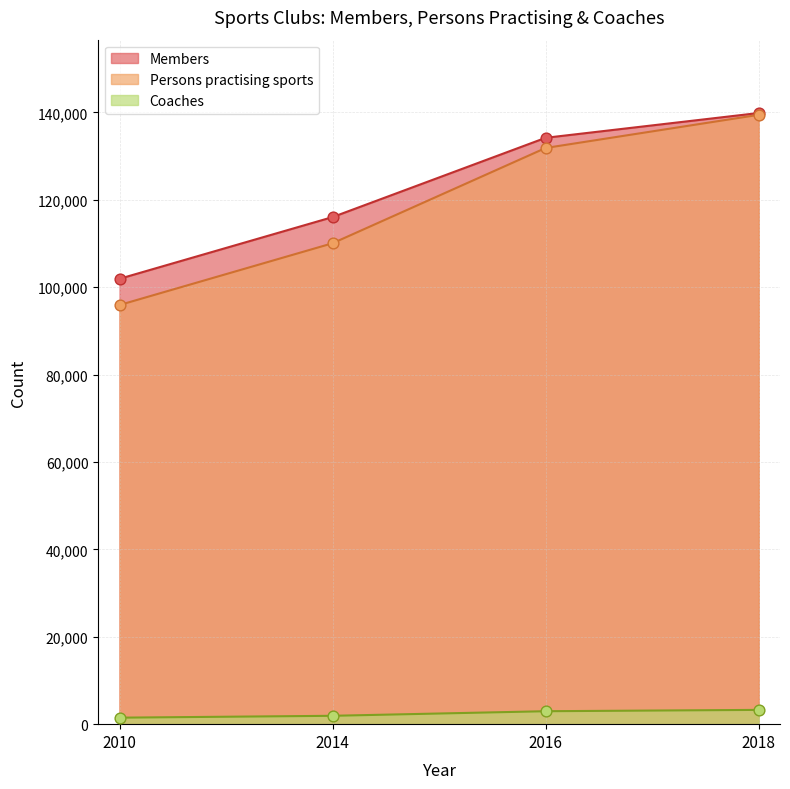

Which series contains the highest Y value?

Members